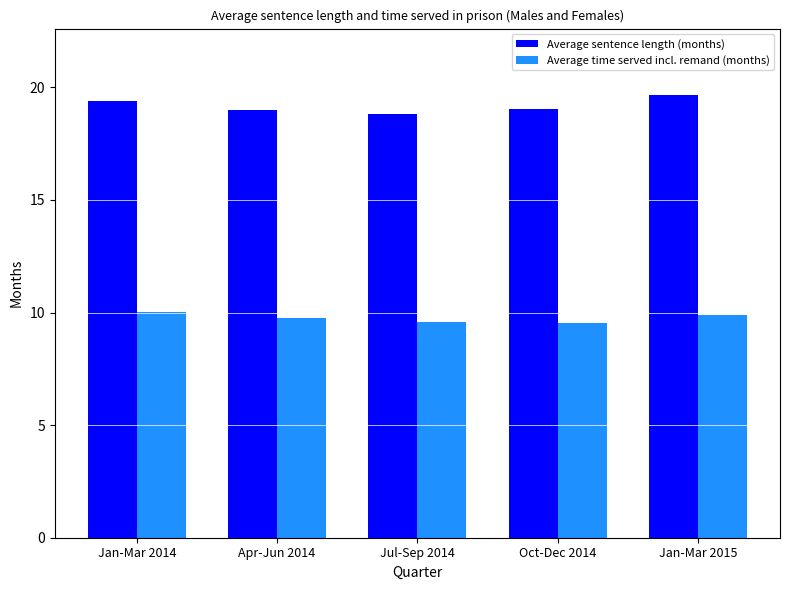

Which category has the highest value in the Average sentence length (months) series?

Jan-Mar 2015